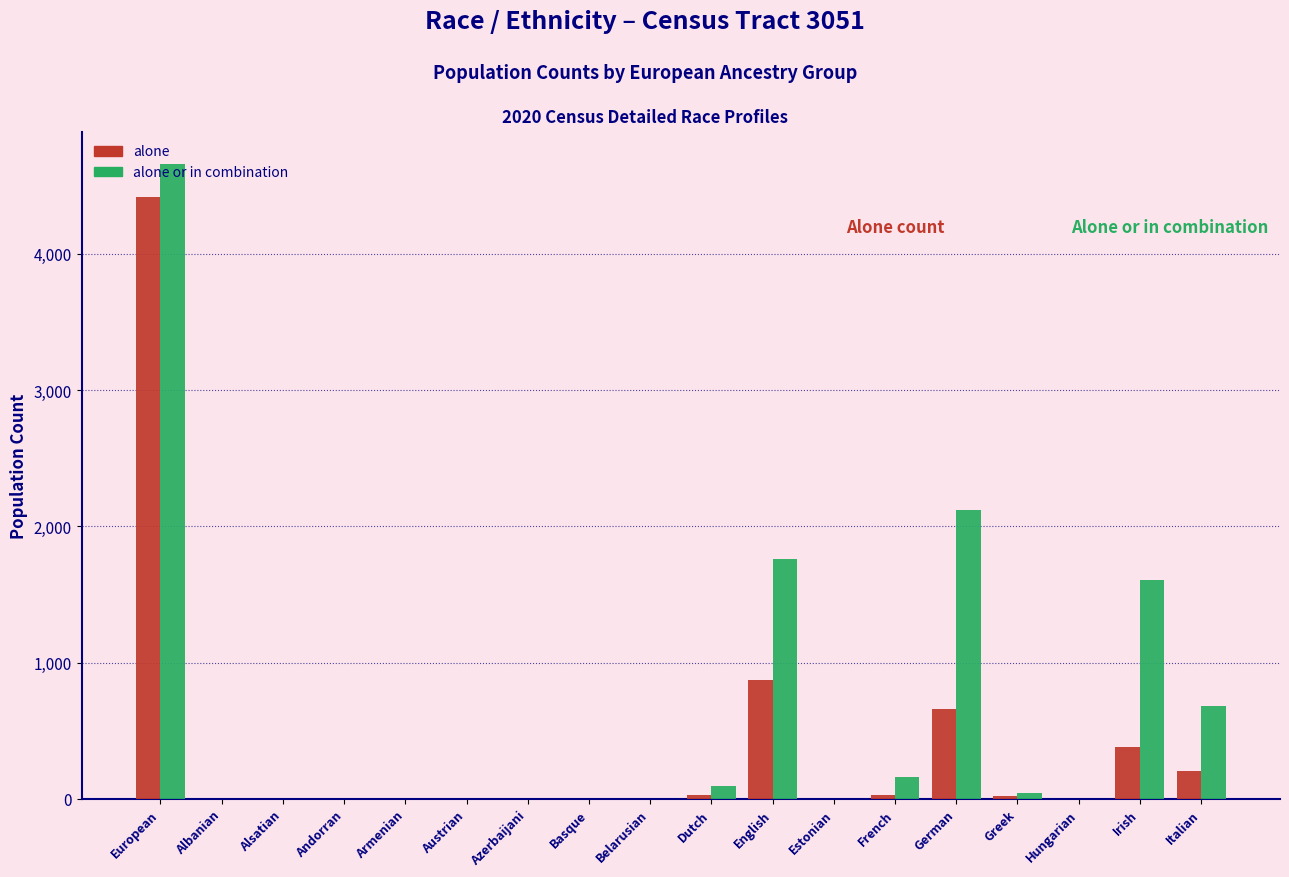

What is the greatest value displayed?

4662